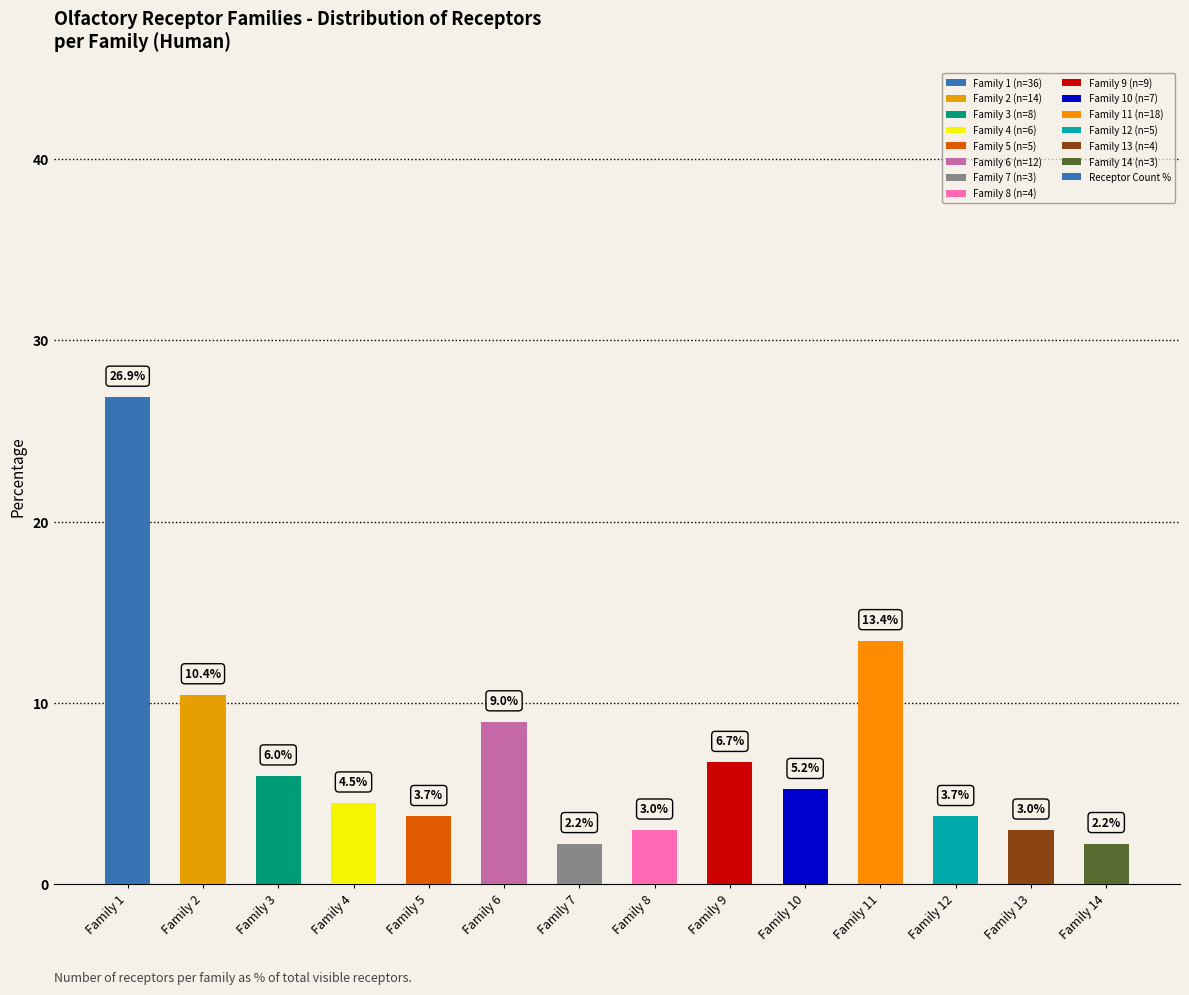

How many data points are less than 5?

7